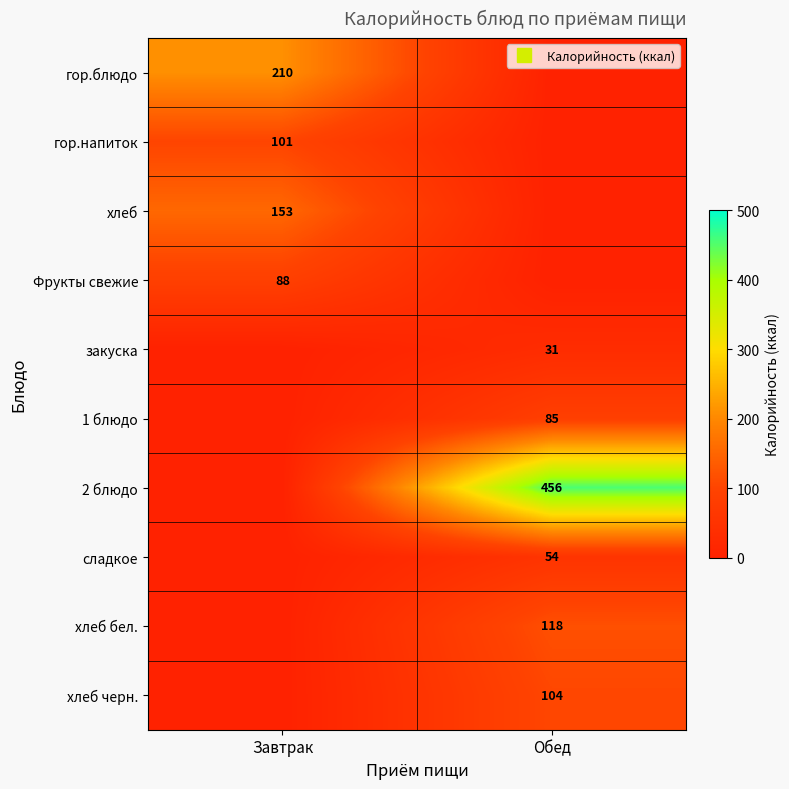

At which label does 1 блюдо reach its minimum?

Завтрак